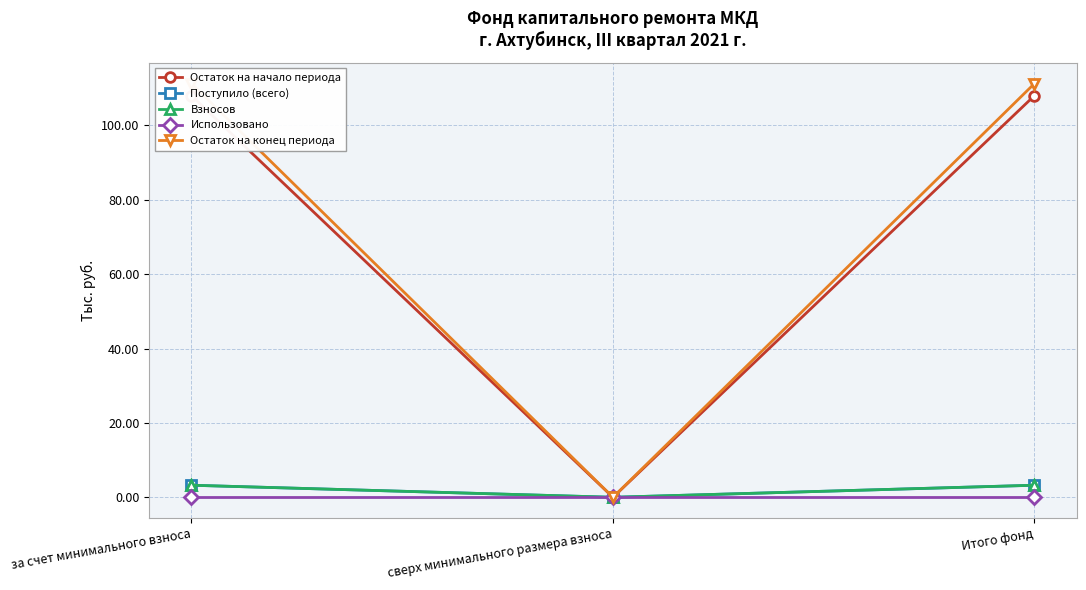

The Остаток на начало периода series shows -55.3 at сверх минимального размера взноса. True or false?

False